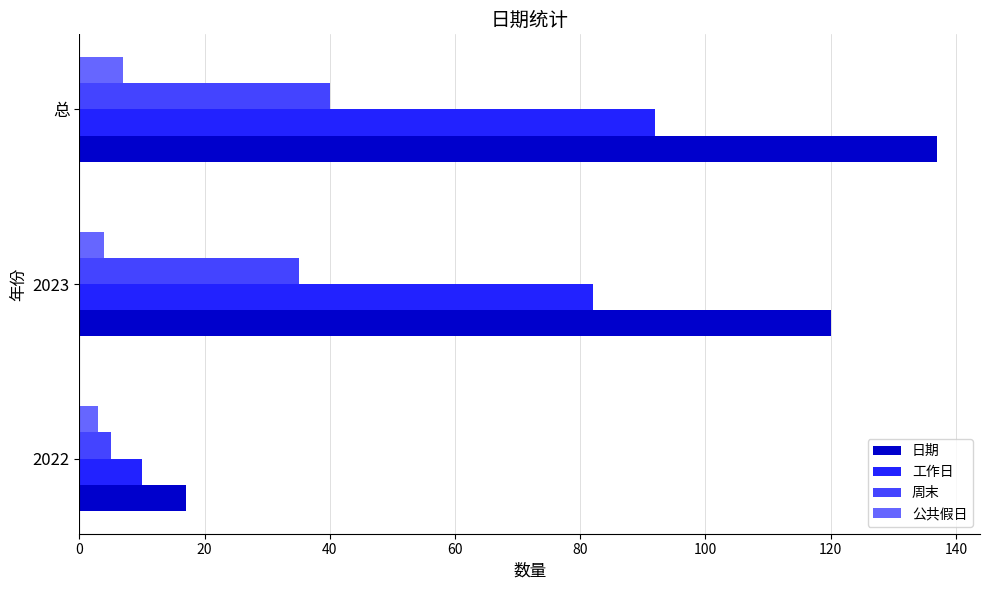

The value of 公共假日 at 2023 is 4. True or false?

True